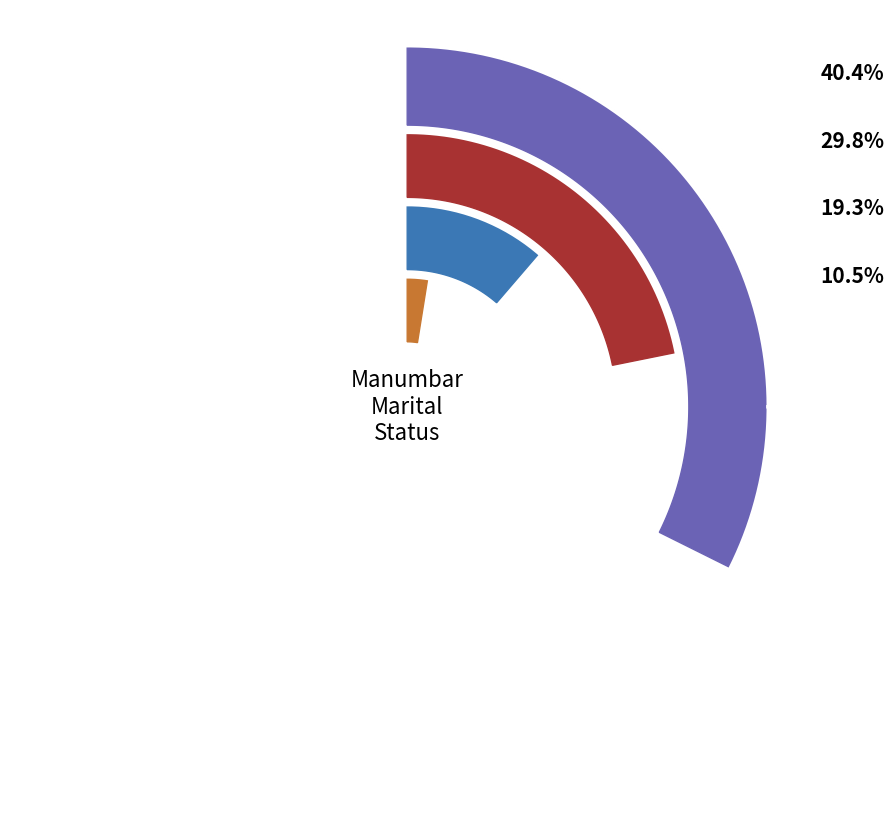

Which slice is the largest?

Persons Total